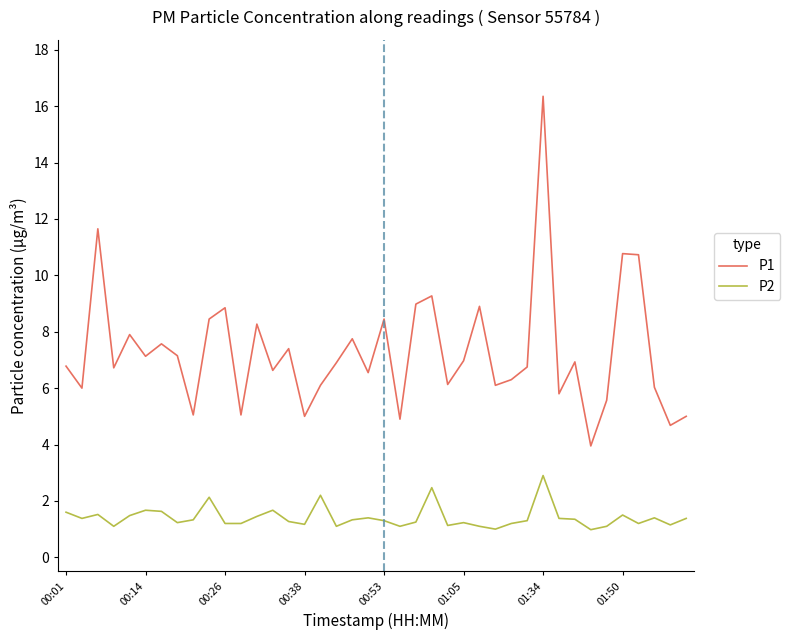

At how many categories does at least one series exceed 10?

4